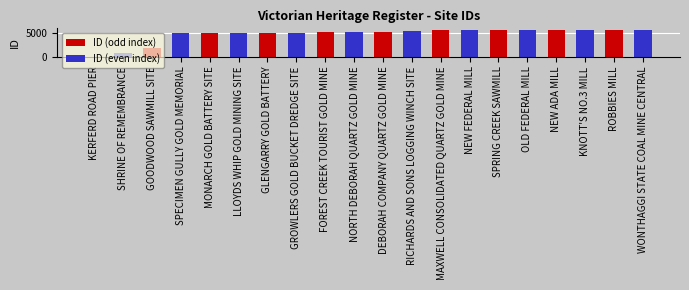

Which category has the lowest value in the ID (even index) series?

KERFERD ROAD PIER